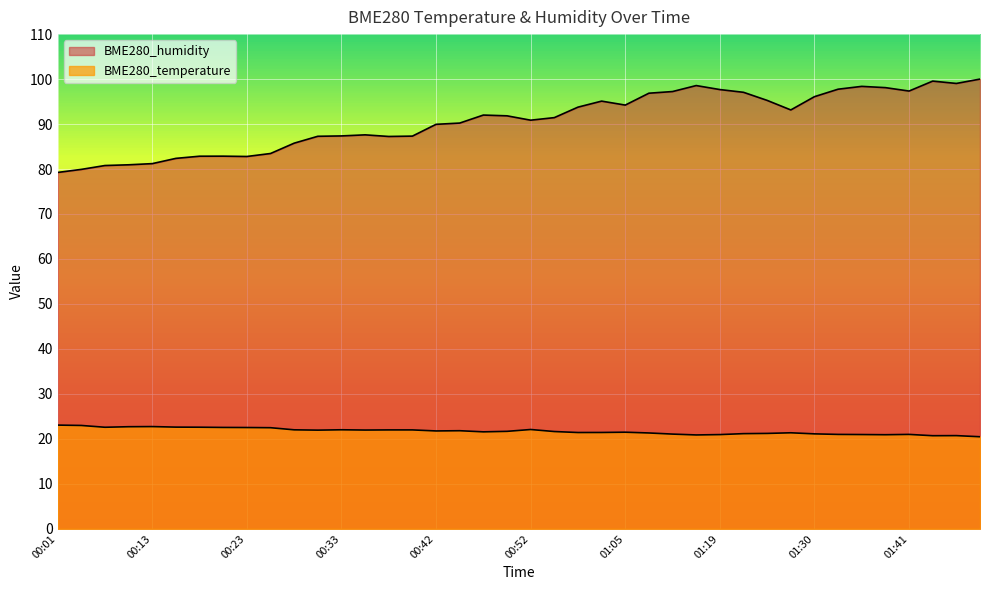

In BME280_humidity, how many points are lower than both neighbors (excluding endpoints)?

7